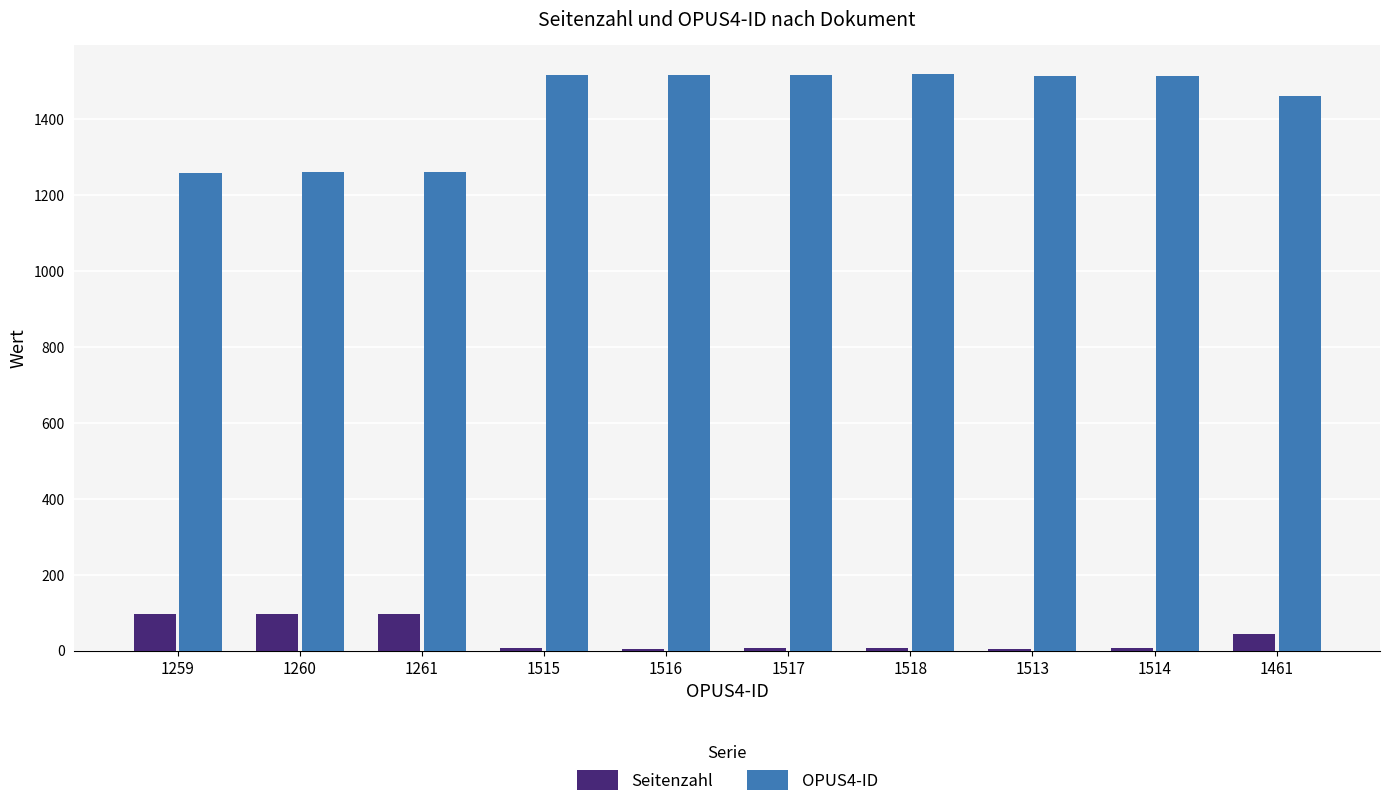

Count the number of data series in this chart.

2